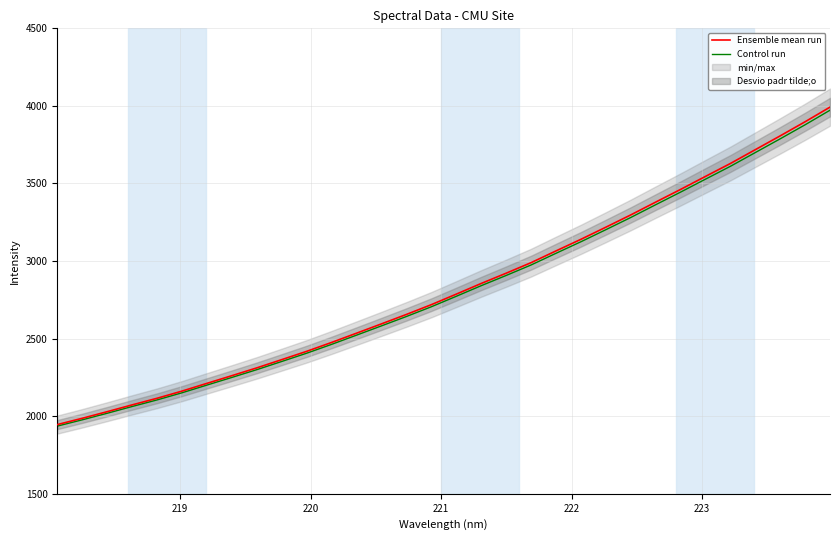

What is the minimum value for Control run?

1936.3